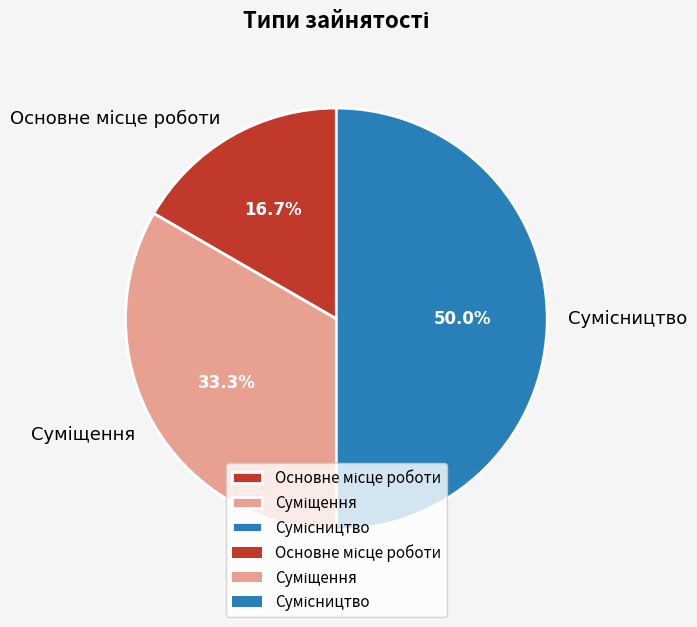

How many segments does this pie chart have?

3